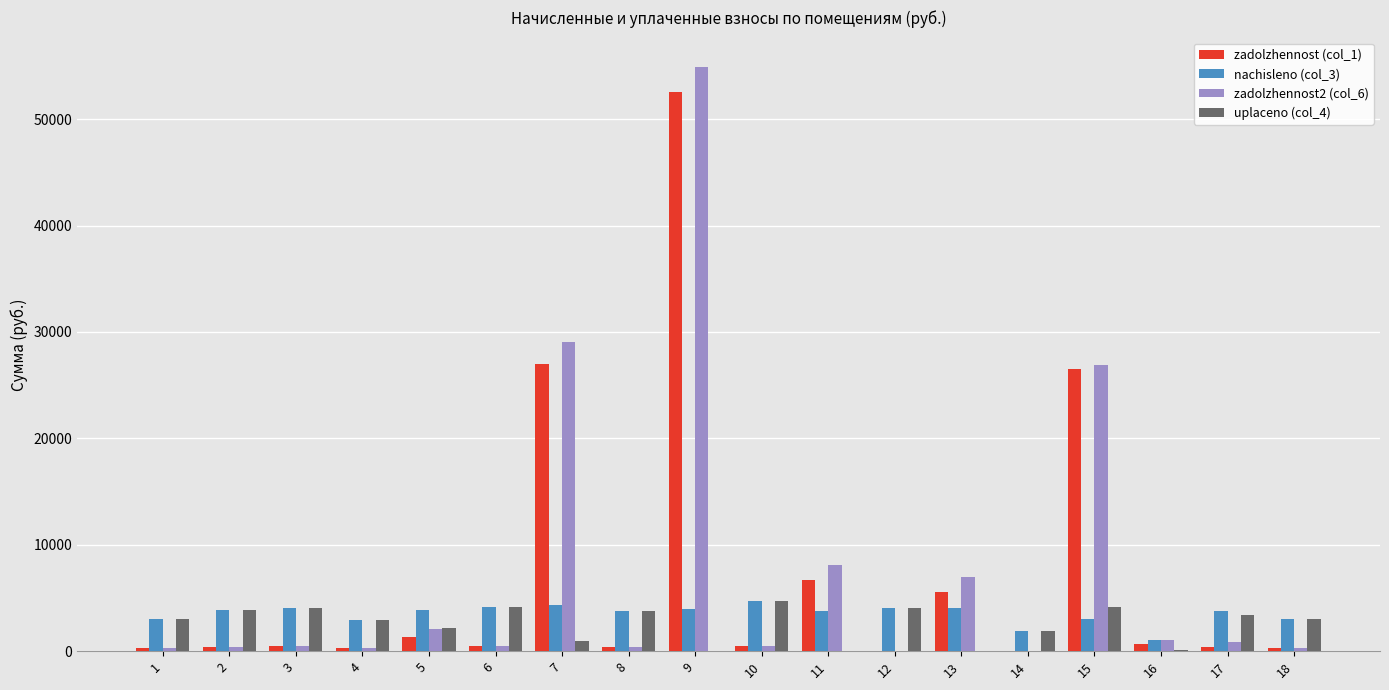

What is the maximum value for uplaceno (col_4)?

4750.9